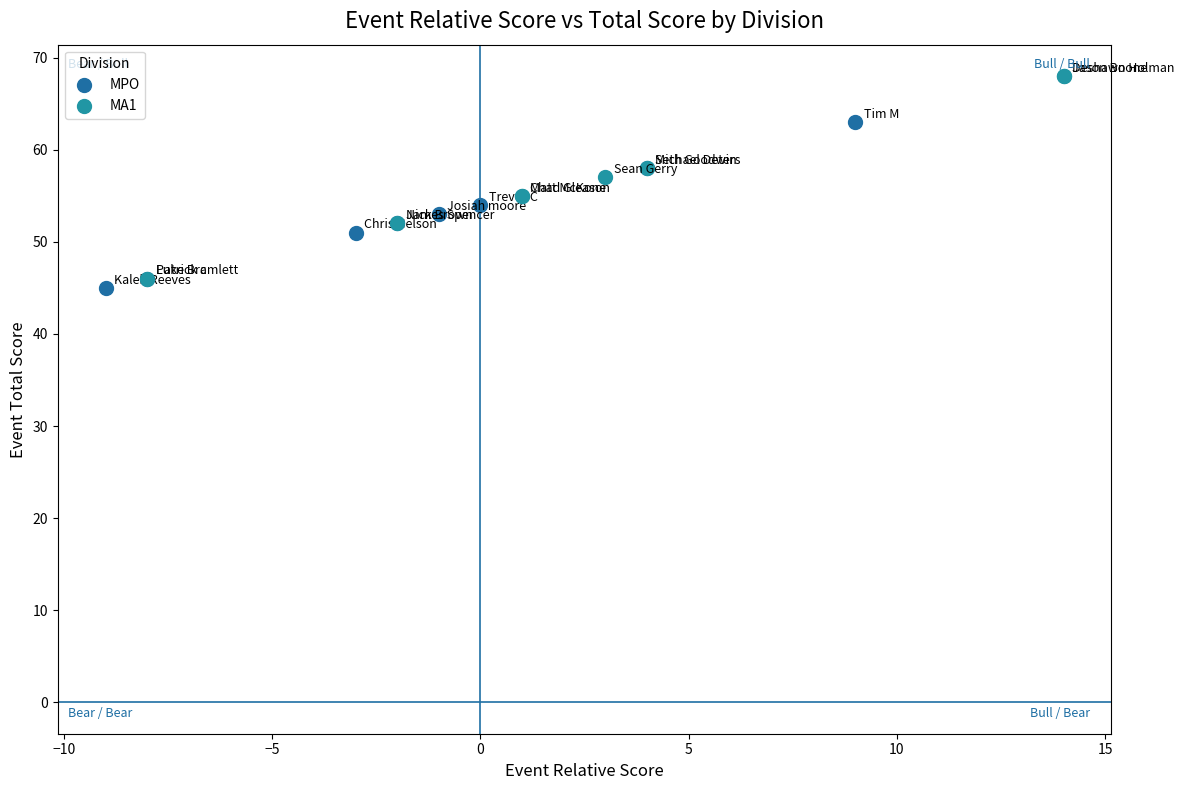

Which series reaches the maximum Y coordinate?

MA1